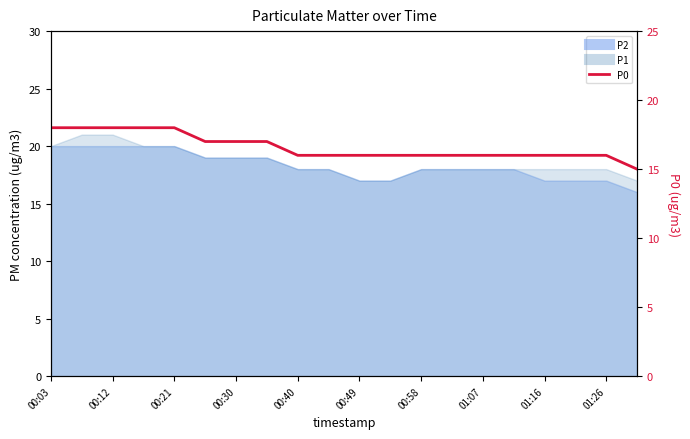

How many values are between 16 and 18?

19